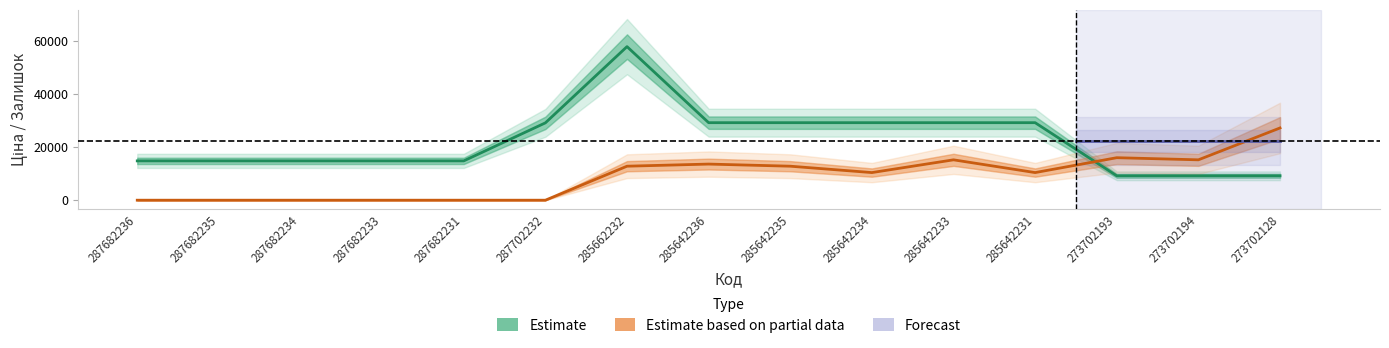

Reading right to left, what are all the values shown in this chart?

Ціна (Estimate): 9185.9	9185.9	9185.9	29188.5	29188.5	29188.5	29188.5	29188.5	57826.2	29119.2	14800.8	14800.8	14800.8	14800.8	14800.8
Залишок (Partial): 27200.0	15200.0	16000.0	10400.0	15200.0	10400.0	12800.0	13600.0	12800.0	0.0	0.0	0.0	0.0	0.0	0.0